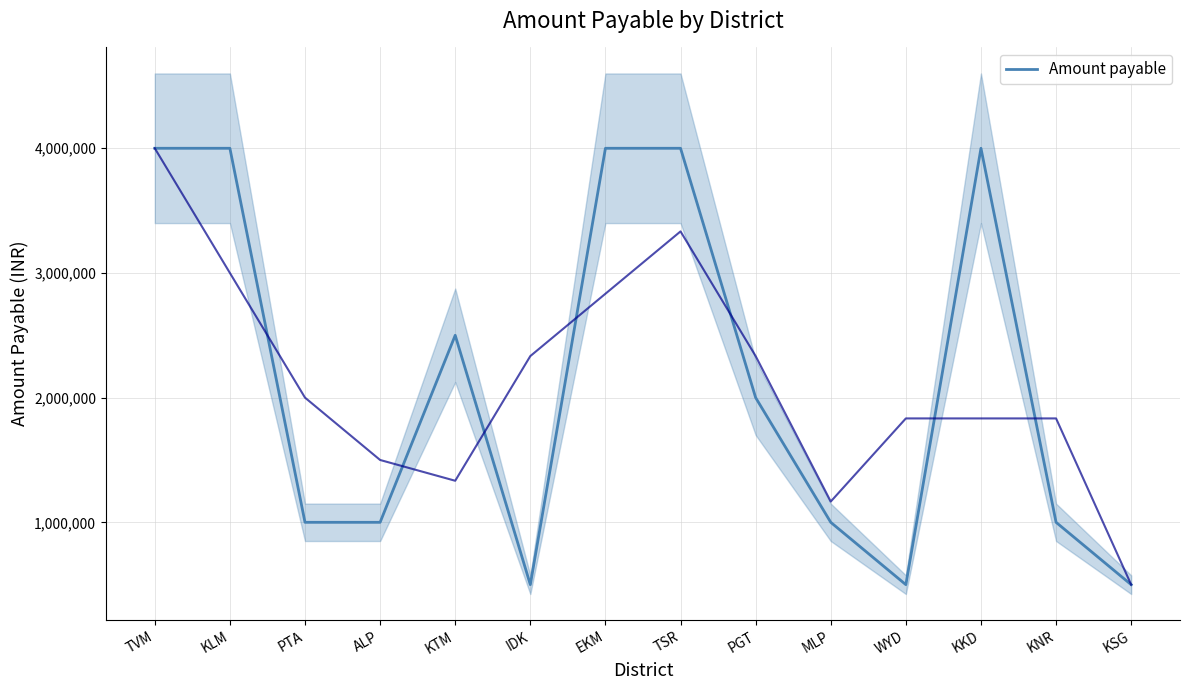

Is it true that the value at WYD is 500000?

True